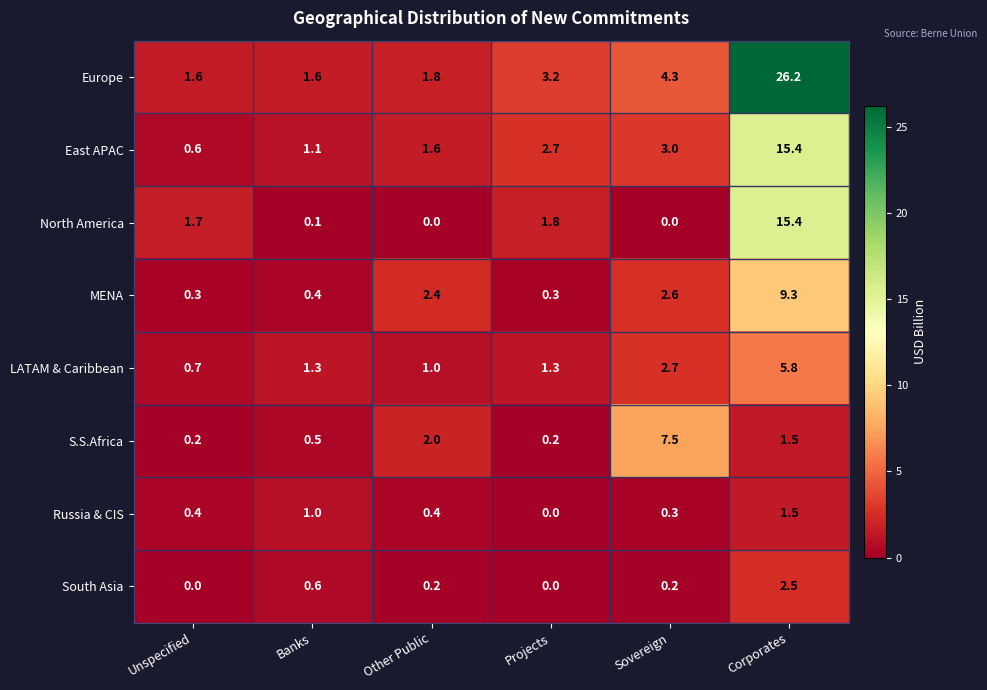

What is the sum of all S.S.Africa values?

11.9